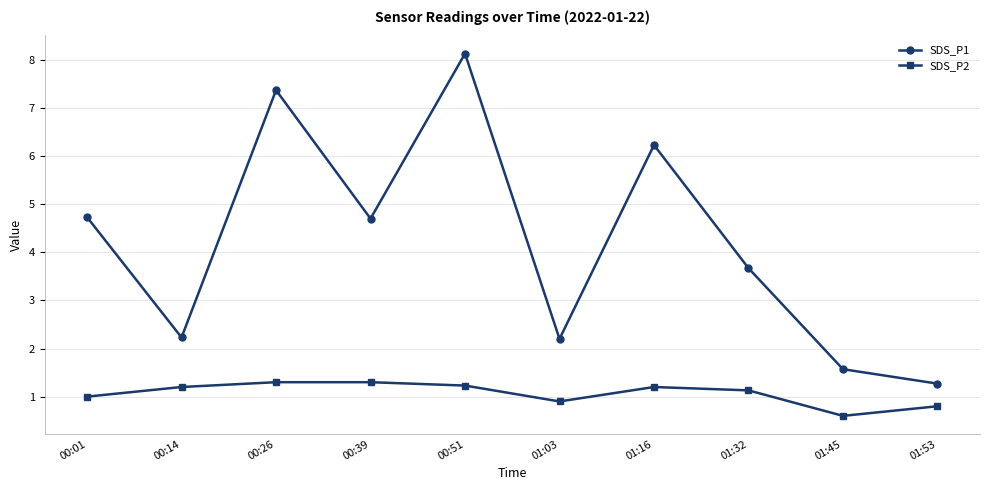

At which category does SDS_P1 reach its first local valley?

00:14